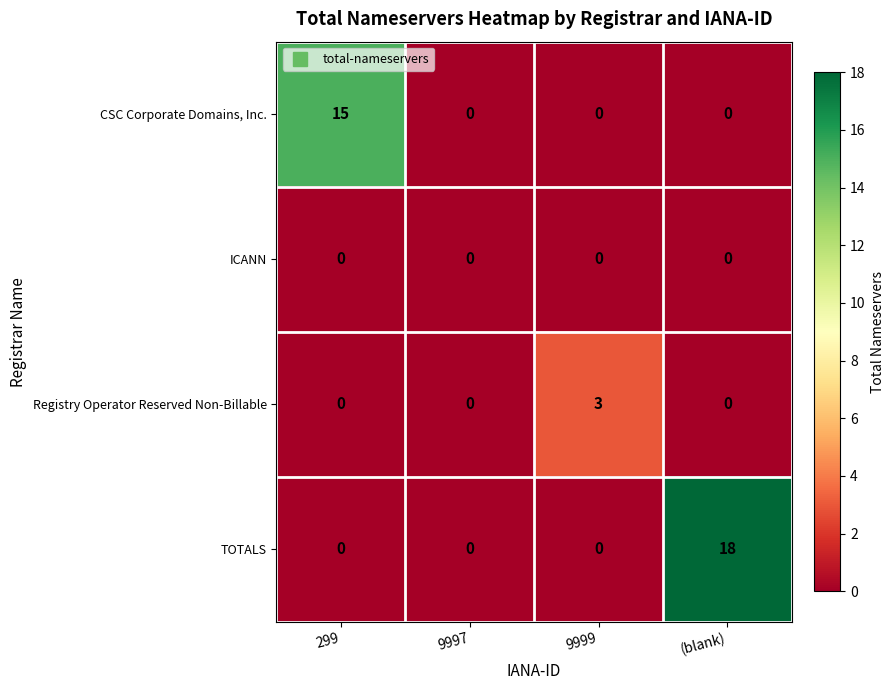

What is the sum of all CSC Corporate Domains, Inc. values?

15